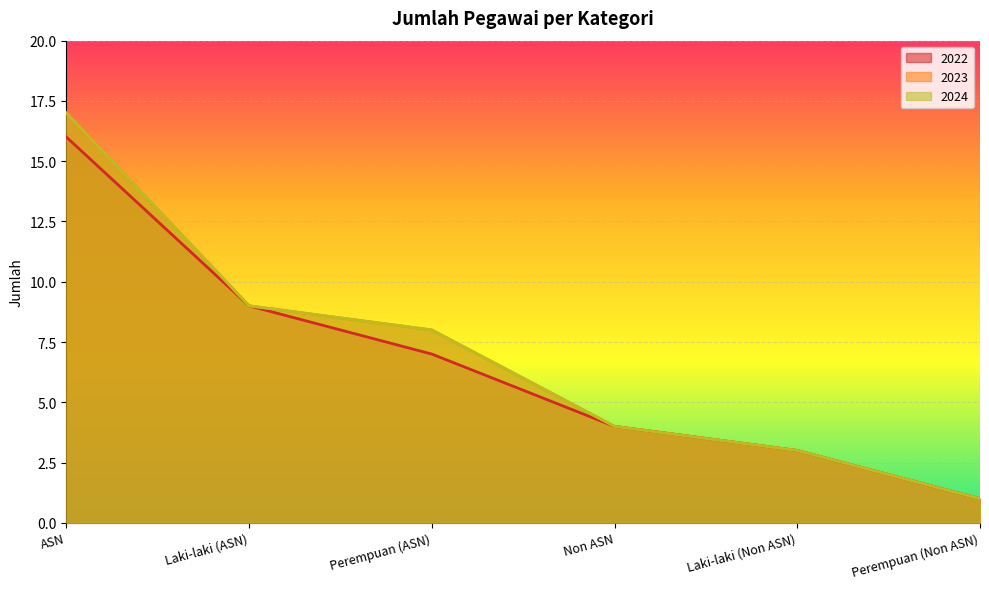

True or false: 2023 has a value of 1 at Perempuan (Non ASN).

True